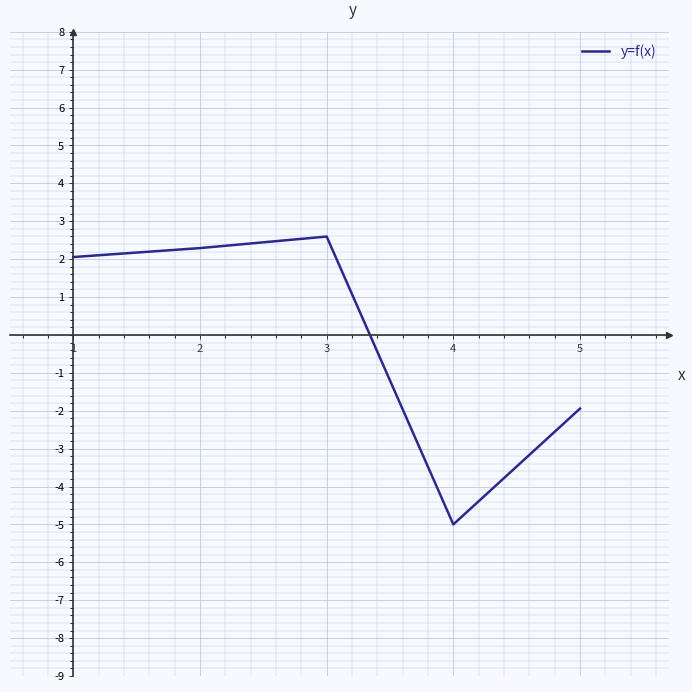

At which category does the data reach its first local peak?

3